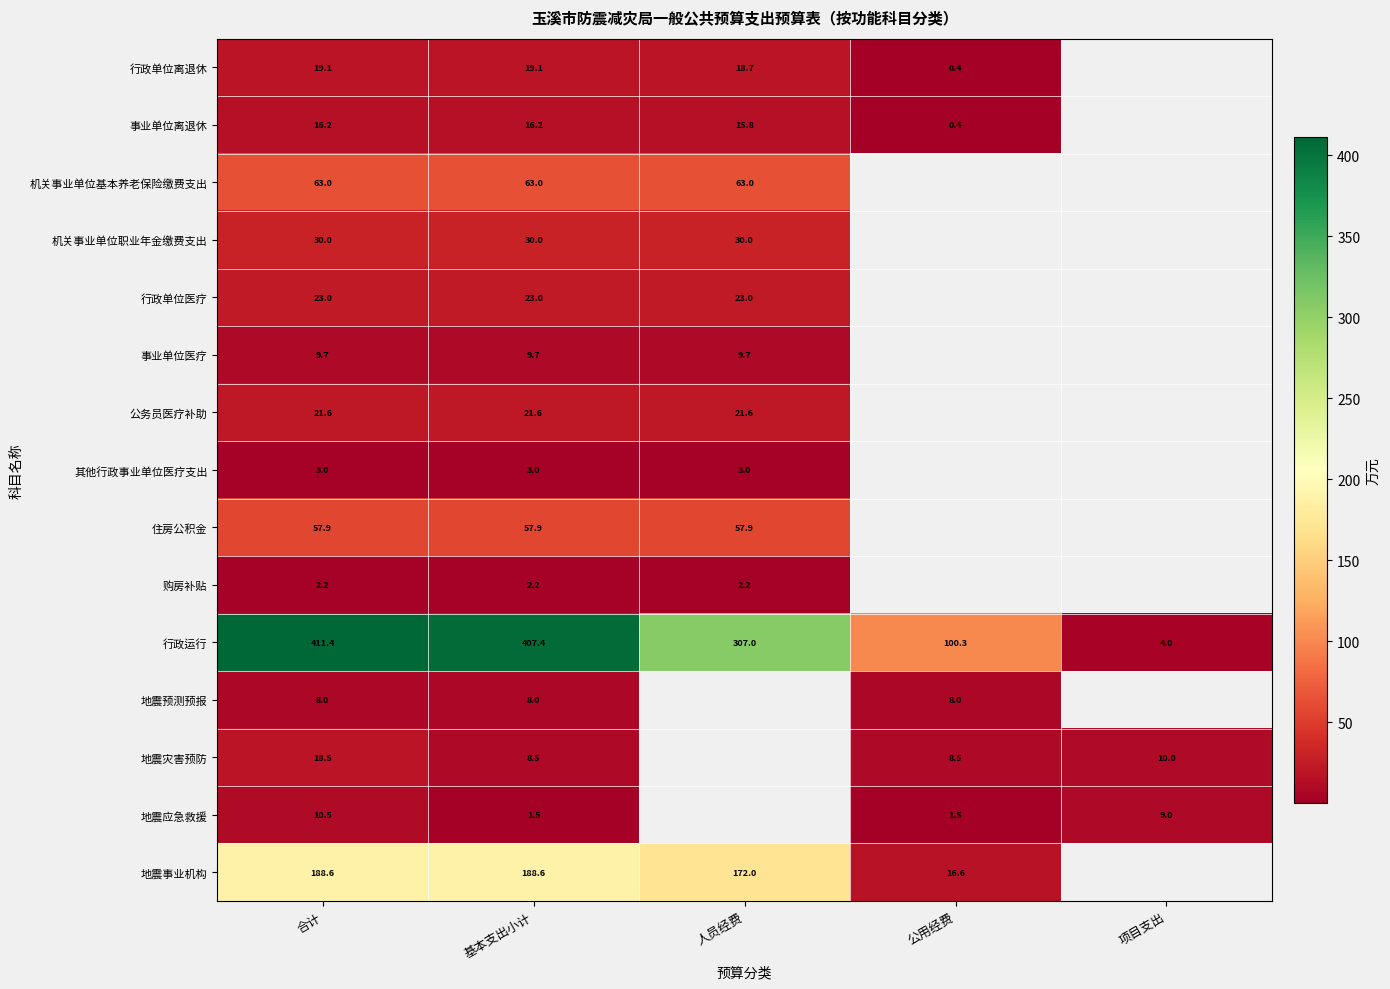

Is the value of 事业单位离退休 at 公用经费 greater than the value of 地震预测预报 at 基本支出小计?

No